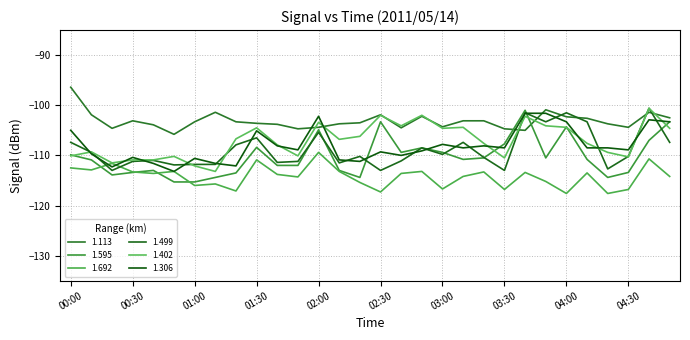

Where do 1.595 and 1.499 first cross each other?

01:50 and 02:00